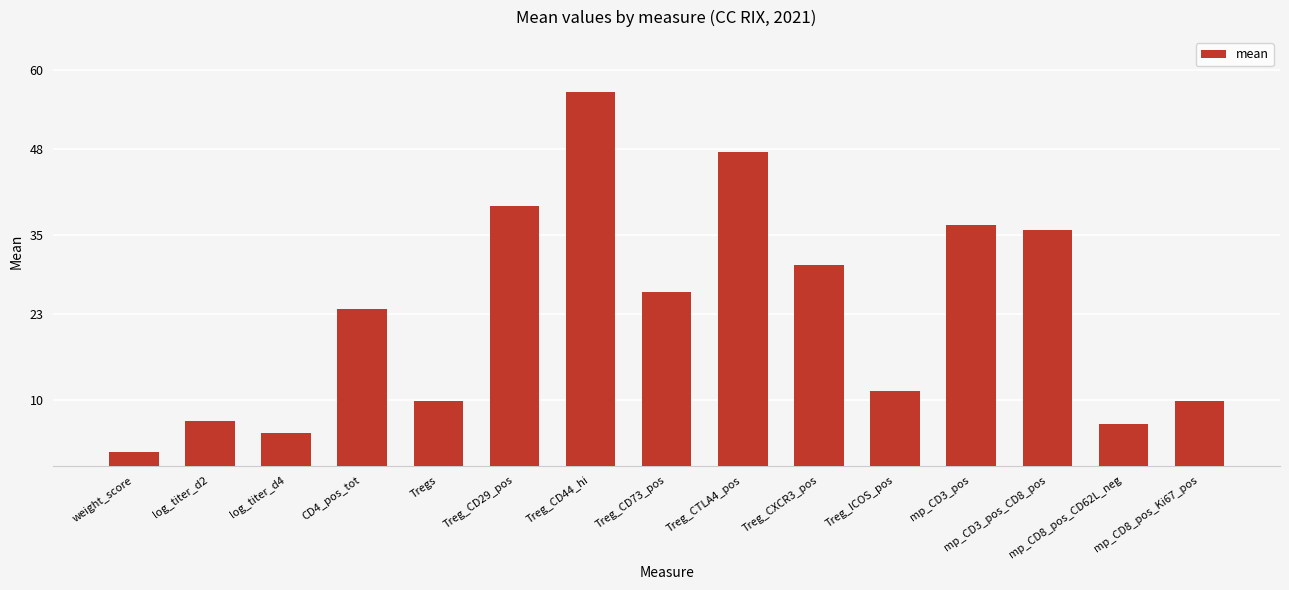

How many data points does each series have?

15